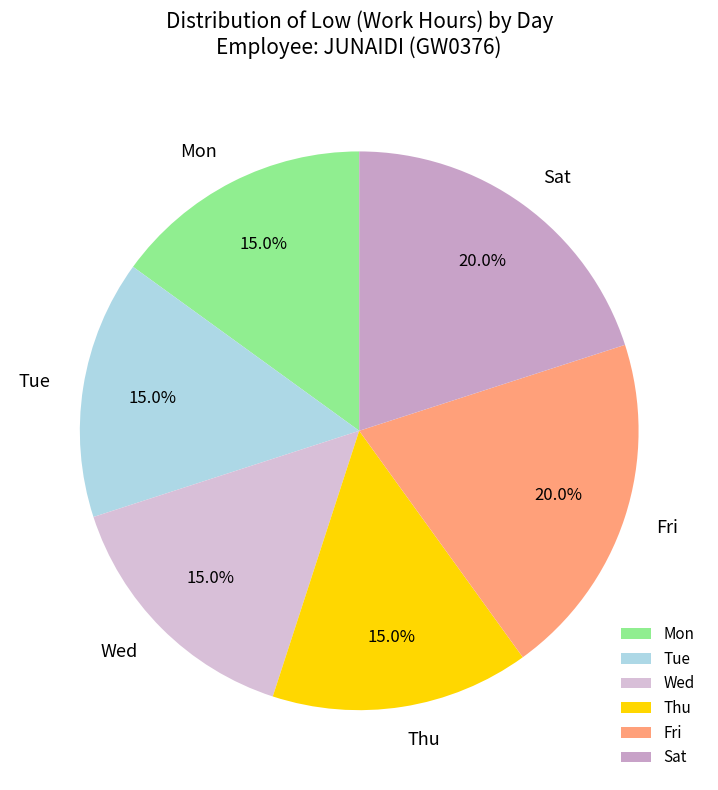

What percentage is NOT represented by Sat?

80.0%